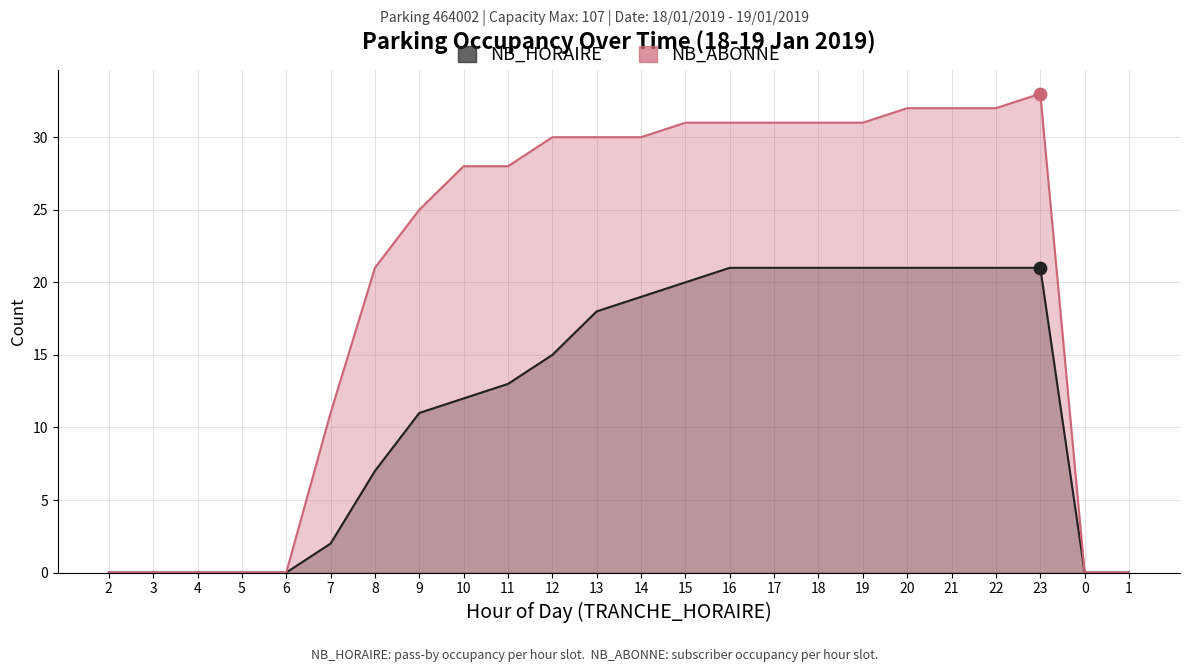

Which series has the widest spread of Y values?

NB_ABONNE